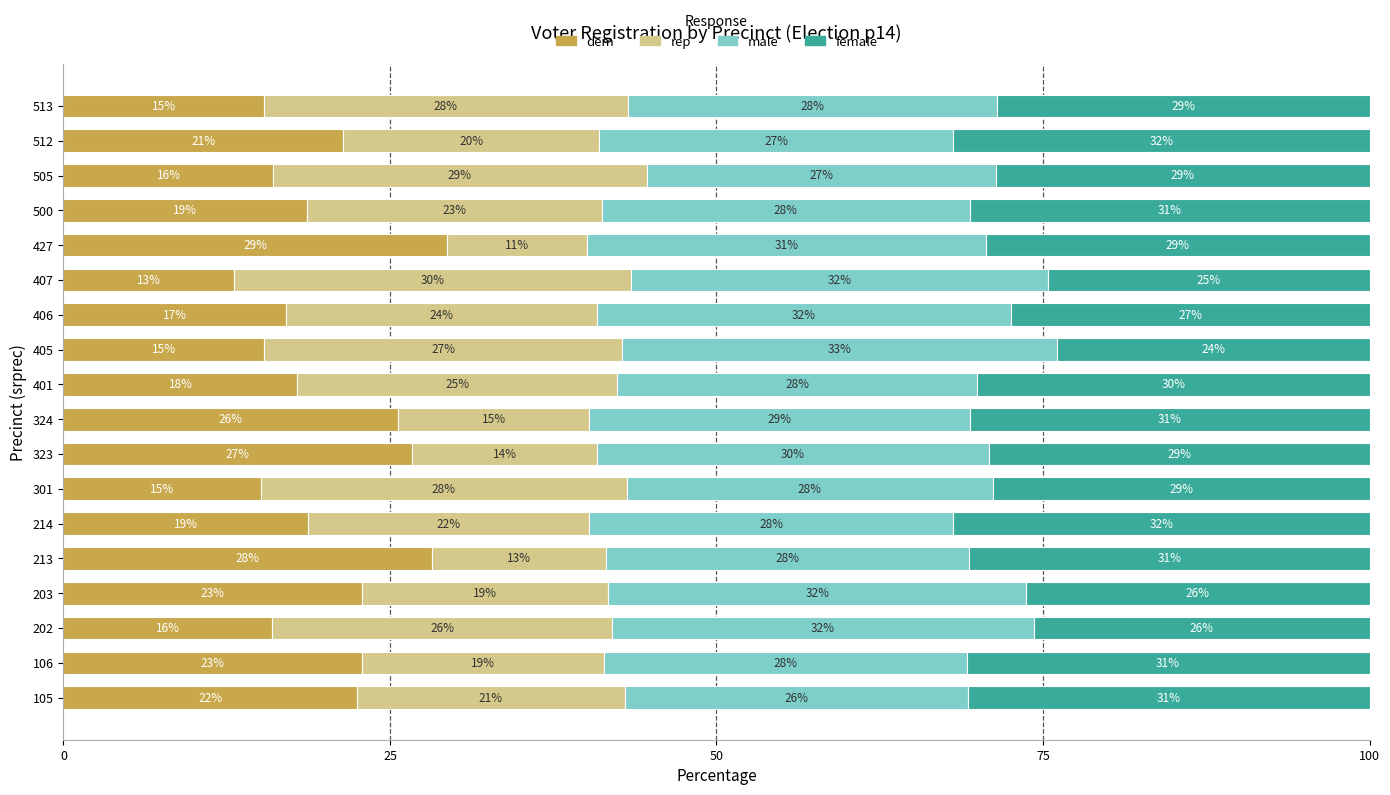

What is the total value across all series at 301?

100.0